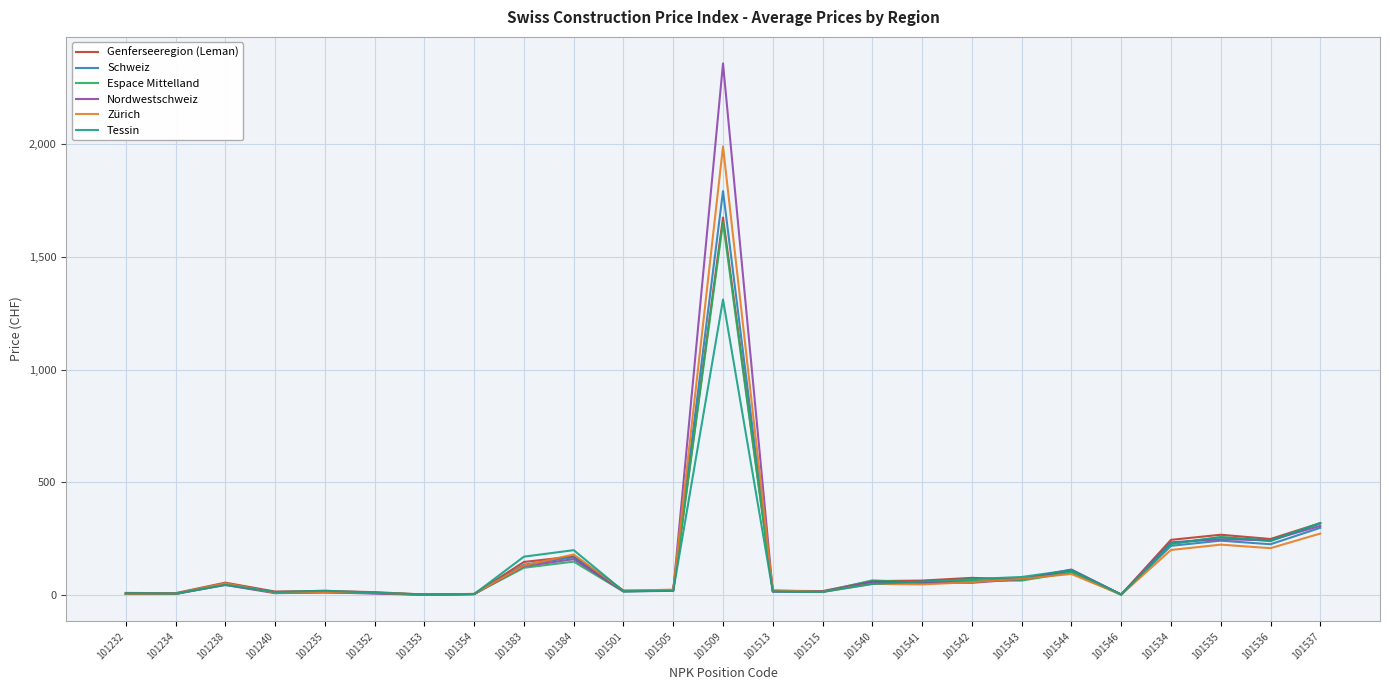

Which series changed the most between 101352 and 101536?

Nordwestschweiz